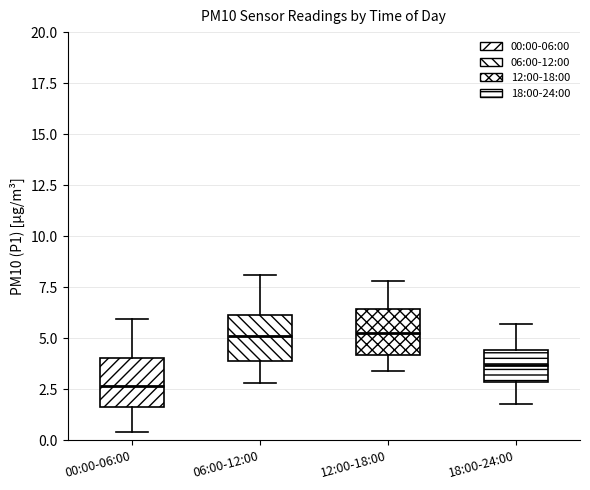

Where does the upper whisker of the box for 00:00-06:00 end on the y-axis? The values are not printed on the chart, so give them approximately, as read against the axis.

6.0